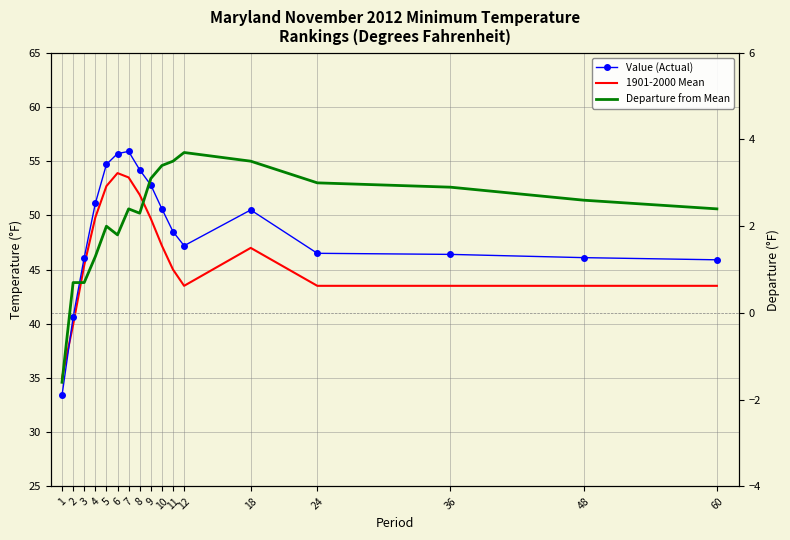

How many data points in Value (Actual) are above 48?

9